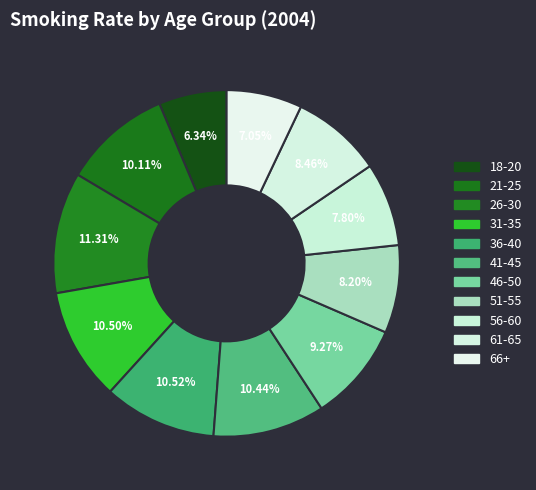

How many slices are in this pie chart?

11